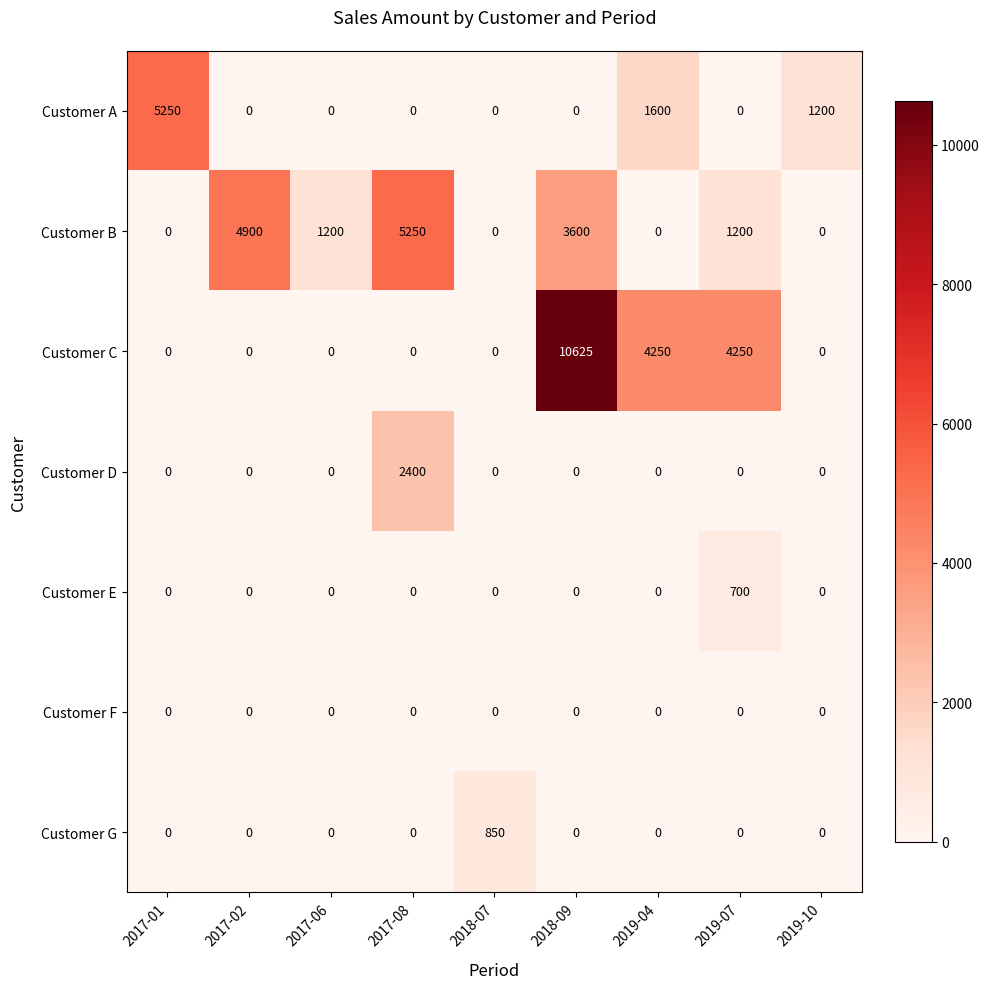

What is the difference between the maximum and second lowest values in the Customer D series?

2400